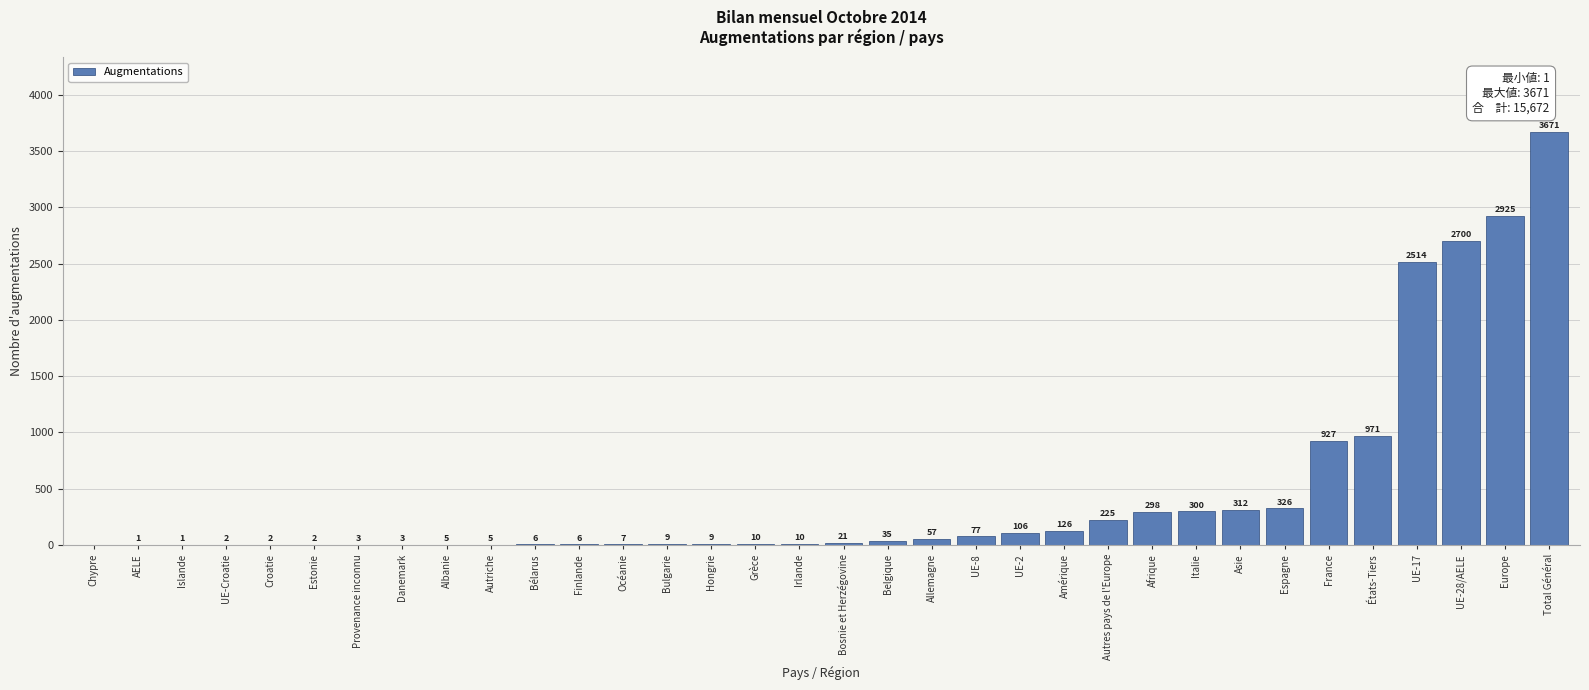

Reading right to left, what are all the values shown in this chart?

Total Général=3671	Europe=2925	UE-28/AELE=2700	UE-17=2514	États-Tiers=971	France=927	Espagne=326	Asie=312	Italie=300	Afrique=298	Autres pays de l'Europe=225	Amérique=126	UE-2=106	UE-8=77	Allemagne=57	Belgique=35	Bosnie et Herzégovine=21	Irlande=10	Grèce=10	Hongrie=9	Bulgarie=9	Océanie=7	Finlande=6	Bélarus=6	Autriche=5	Albanie=5	Danemark=3	Provenance inconnu=3	Estonie=2	Croatie=2	UE-Croatie=2	Islande=1	AELE=1	Chypre=0